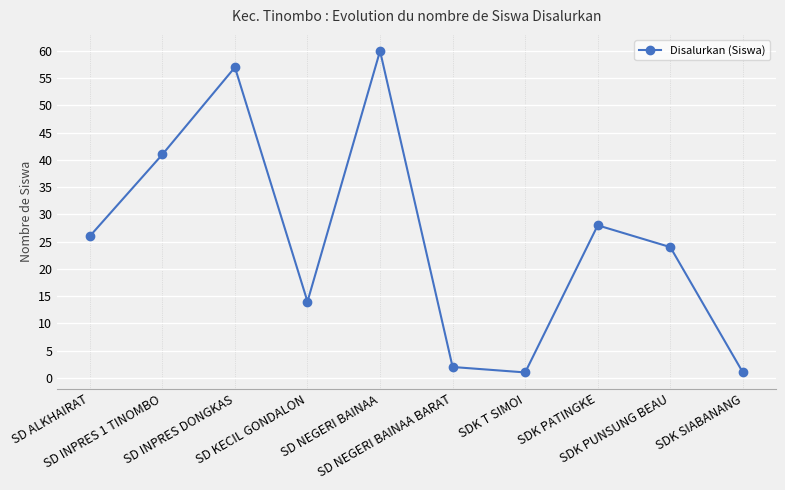

Count the number of data series in this chart.

1